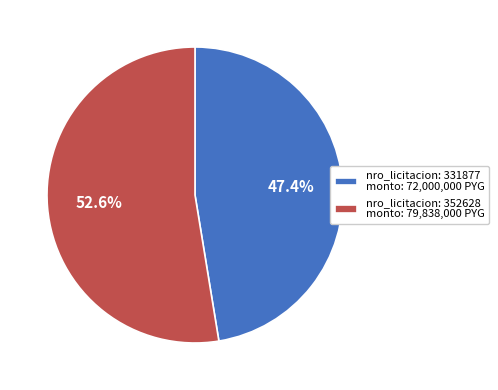

Rank the categories by value from highest to lowest.

nro_licitacion: 352628 monto: 79,838,000 PYG, nro_licitacion: 331877 monto: 72,000,000 PYG